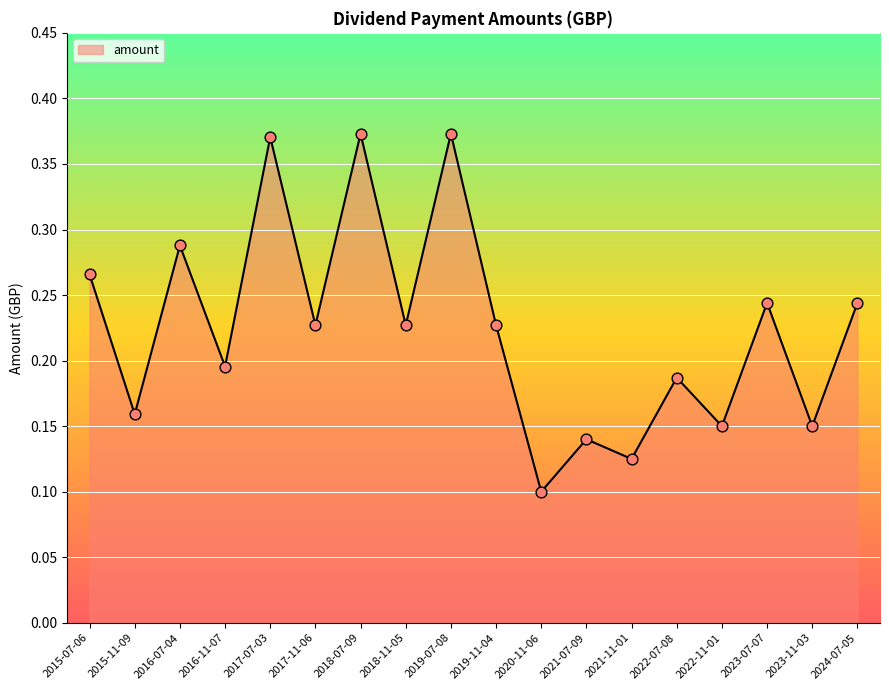

Between 2021-11-01 and 2022-07-08, which is larger?

2022-07-08